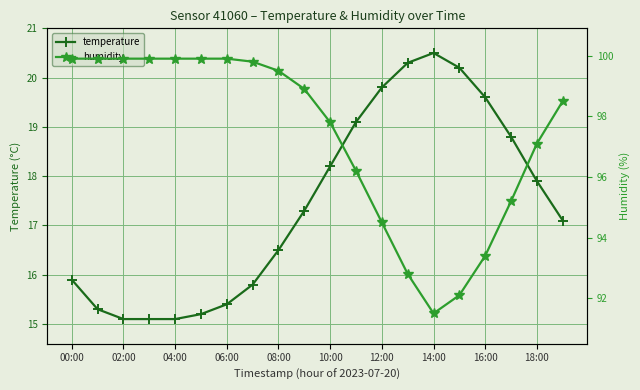

How many distinct data groups are displayed?

2